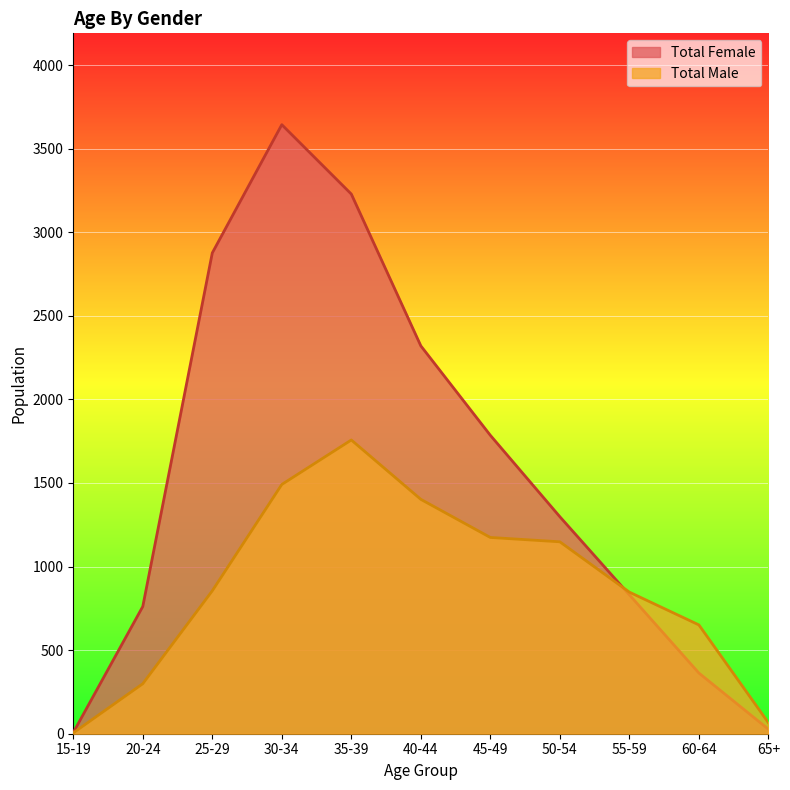

True or false: Total Male has more than 1 points higher than both neighbors.

False